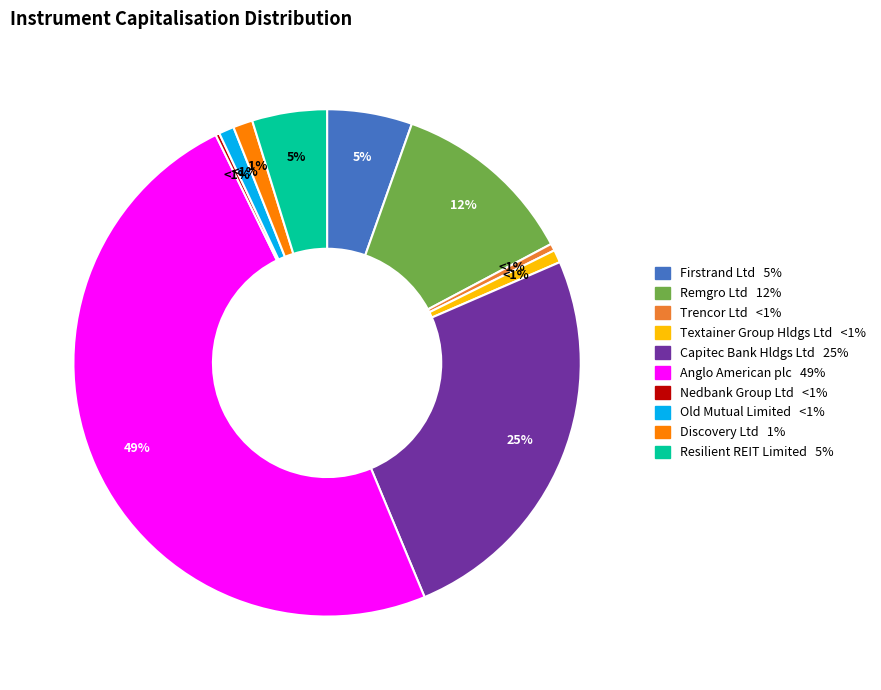

Combined, do Old Mutual Limited and Capitec Bank Hldgs Ltd account for over 50%?

No